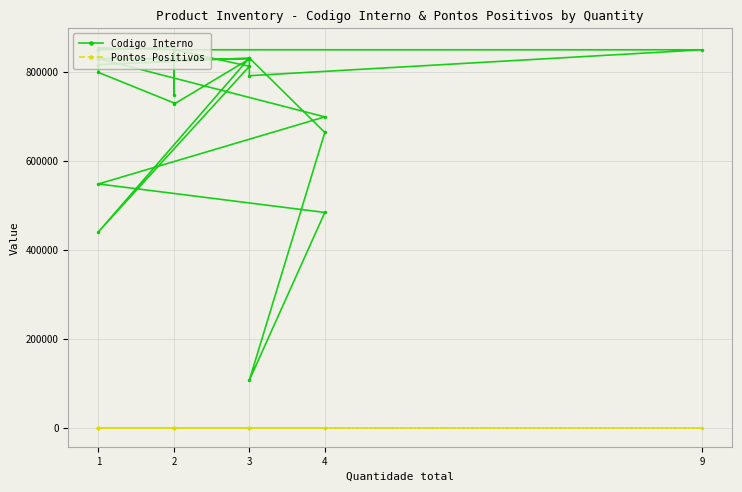

Reading left to right, what are all the values shown in this chart?

Codigo Interno: 854212	849683	748560	855669	849775	798819	730360	727458	829013	829828	698946	548162	484059	107123	663891	831264	791490	849684	849779	812576	440536	831260	816434
Pontos Positivos: 300	300	300	300	300	300	300	300	300	300	300	300	300	300	300	300	300	300	300	300	300	300	300